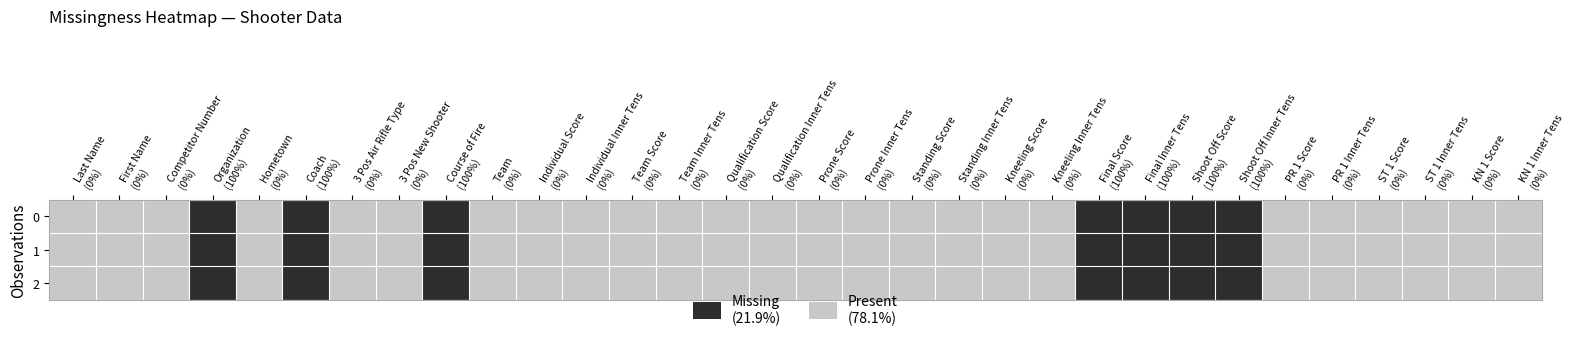

At how many categories does at least one series exceed 0?

7